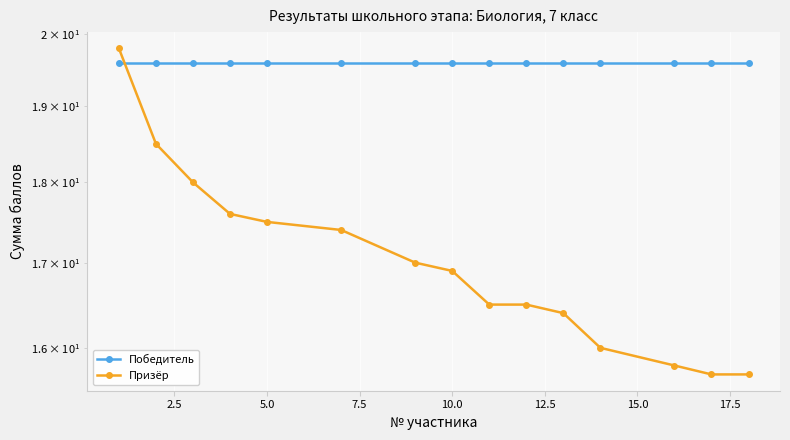

What is the difference between the highest and lowest values at 7.5?

2.0